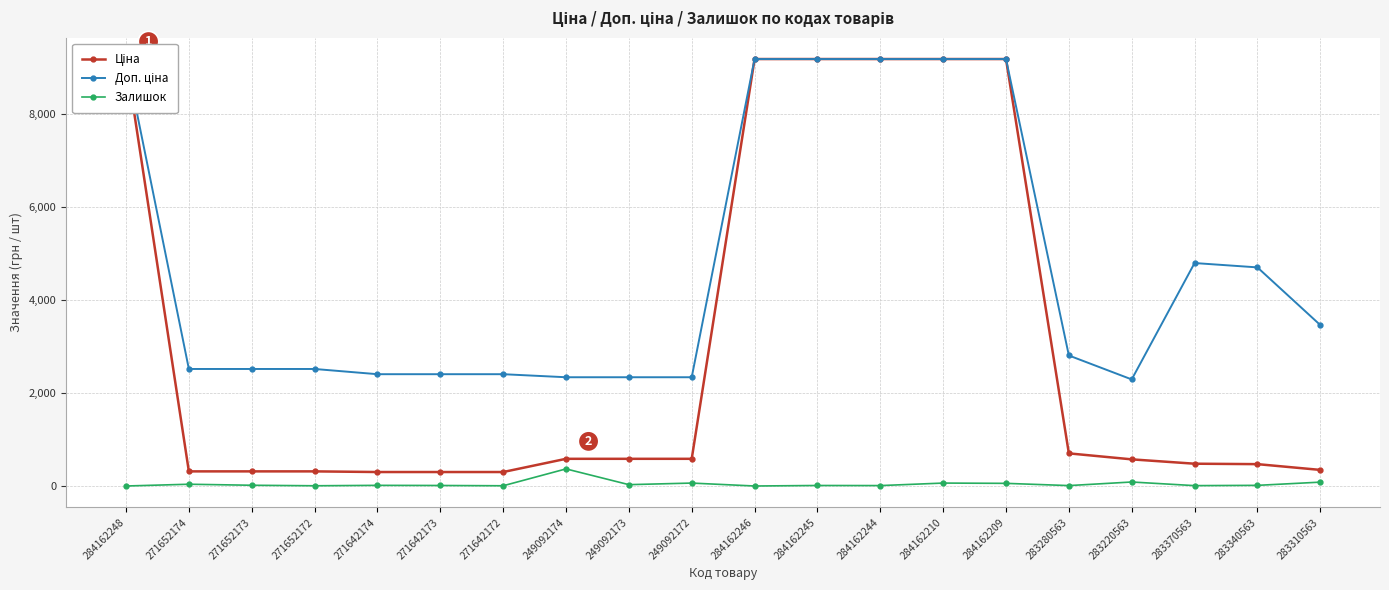

Which has a higher value, 271642174 or 271652174?

271652174